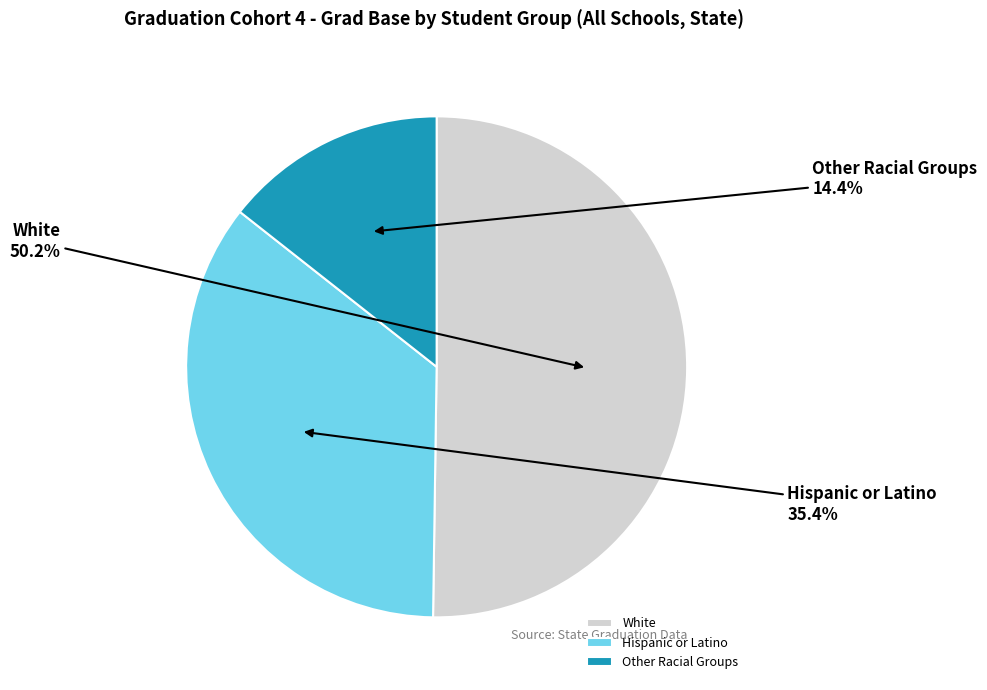

Count the number of slices in the pie.

3